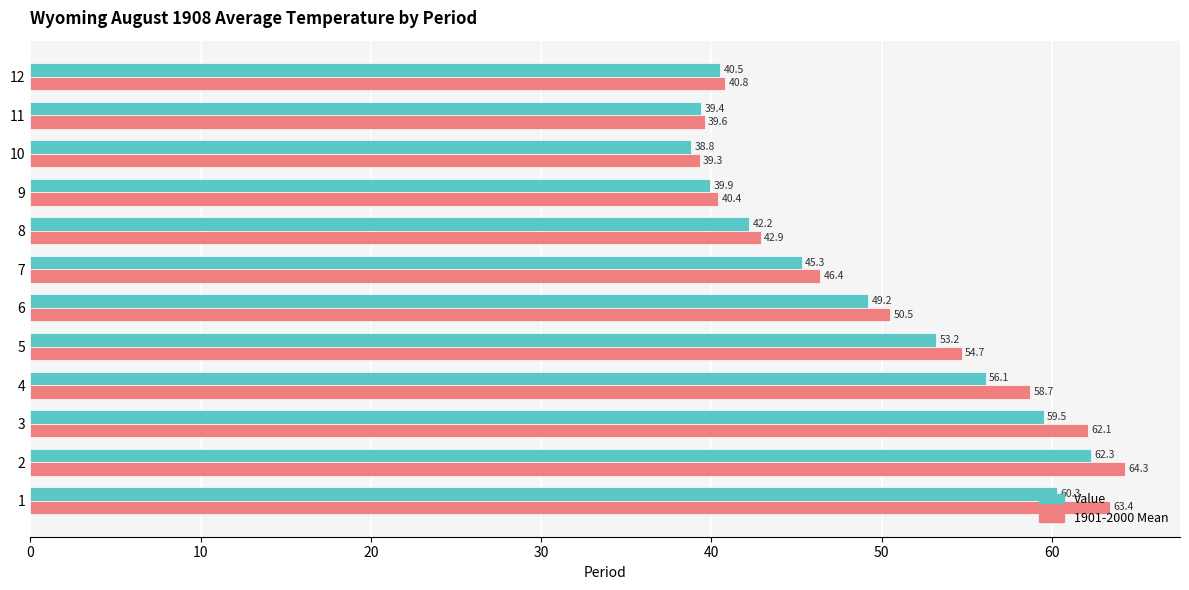

What are all the series names shown in the legend?

Value, 1901-2000 Mean